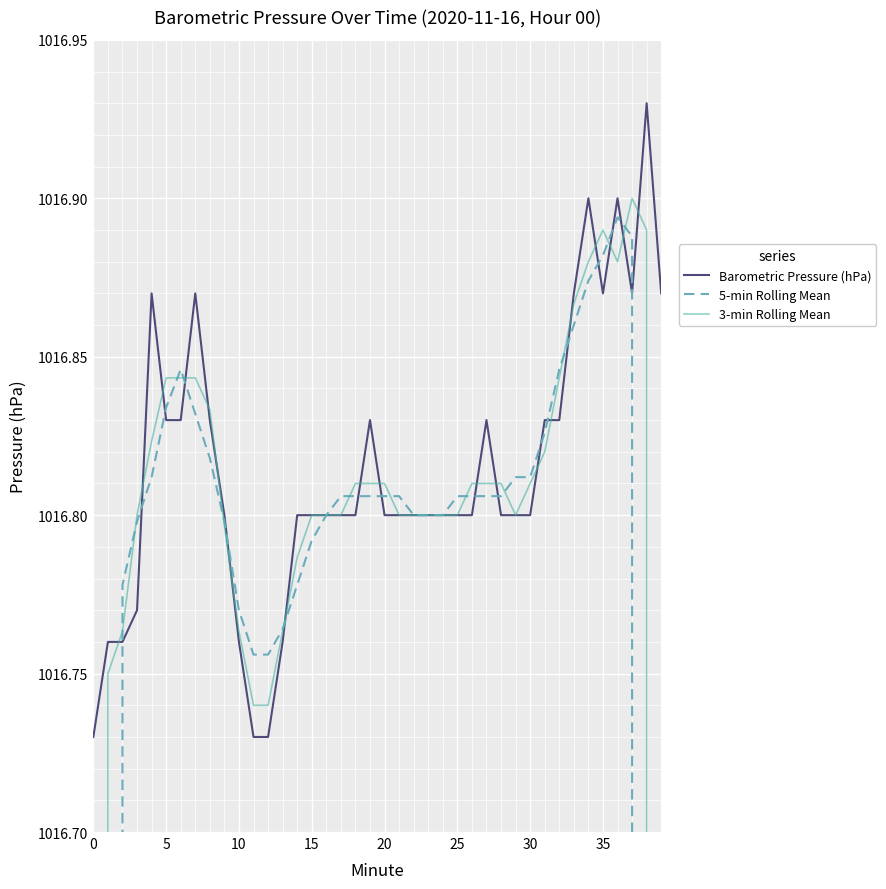

How many interior local valleys does the 3-min Rolling Mean series have?

2